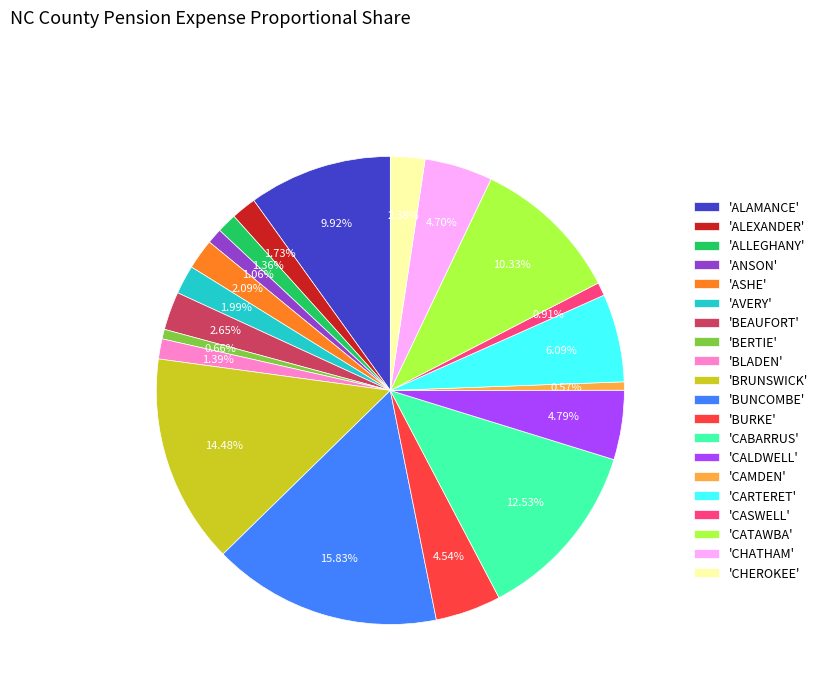

Does 'ALLEGHANY' account for over 50% of the chart?

No